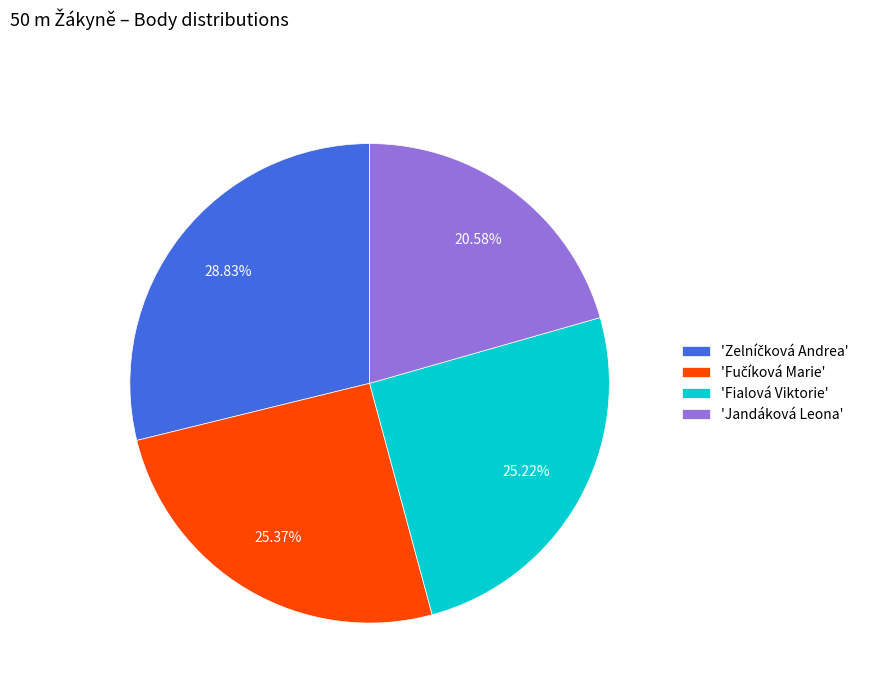

Which slice is the smallest?

'Jandáková Leona'